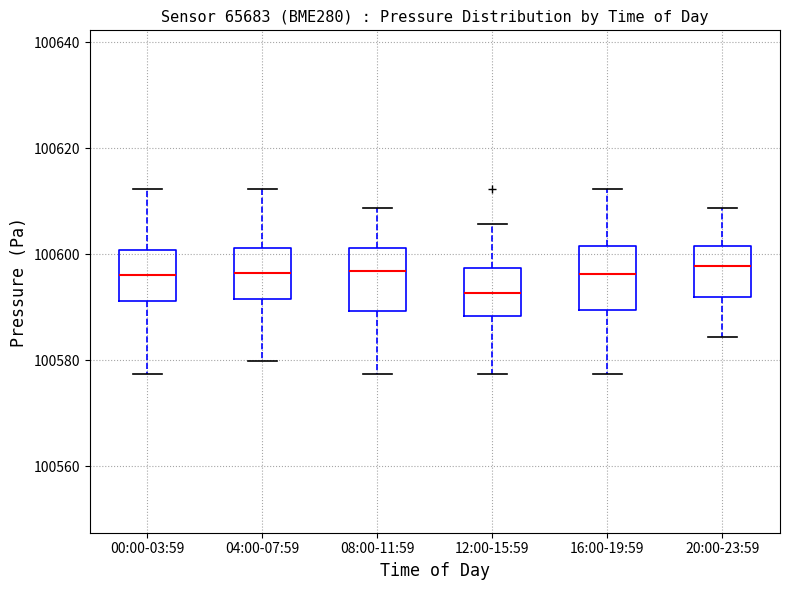

Reading left to right, transcribe this box plot: for each box, give where its median line is, the range the box spans, and where its two whiskers end, as read against the y-axis. The values are not printed on the chart, so give them approximately, as read against the axis.

00:00-03:59: median 100596, box 100592 to 100600, whiskers 100578 to 100612
04:00-07:59: median 100596, box 100592 to 100602, whiskers 100580 to 100612
08:00-11:59: median 100596, box 100590 to 100602, whiskers 100578 to 100608
12:00-15:59: median 100592, box 100588 to 100598, whiskers 100578 to 100606
16:00-19:59: median 100596, box 100590 to 100602, whiskers 100578 to 100612
20:00-23:59: median 100598, box 100592 to 100602, whiskers 100584 to 100608